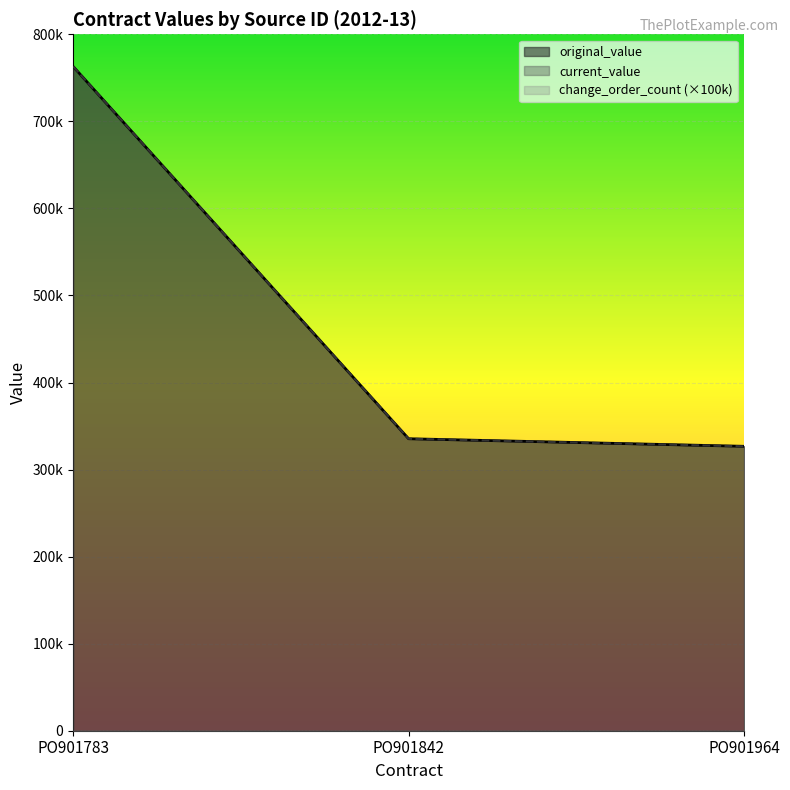

Does the chart display data point markers on the line(s)?

No